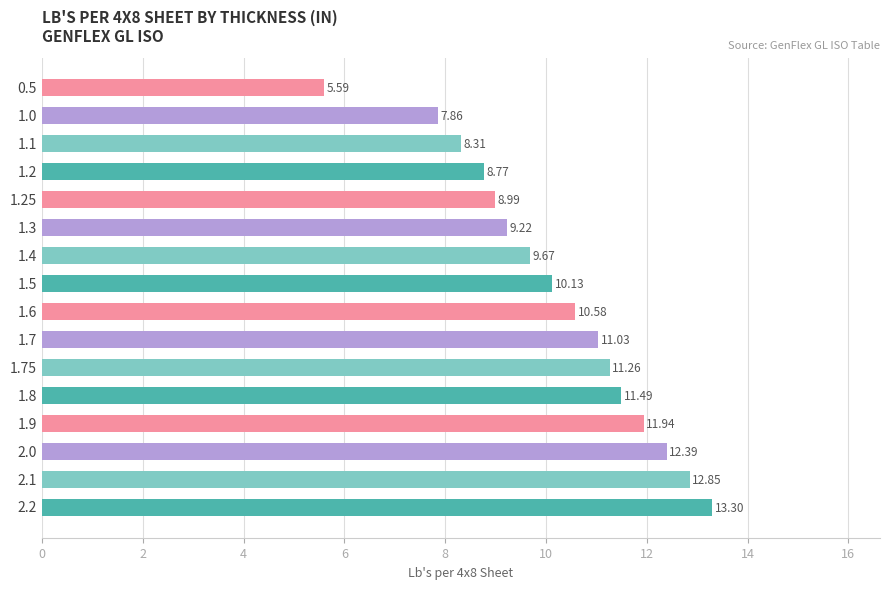

Are the bars horizontal?

Yes